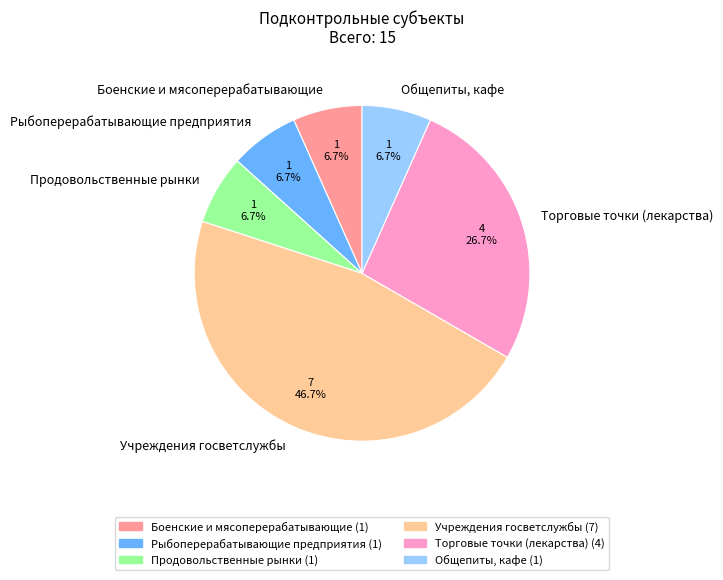

Does Общепиты, кафе account for over 50% of the chart?

No